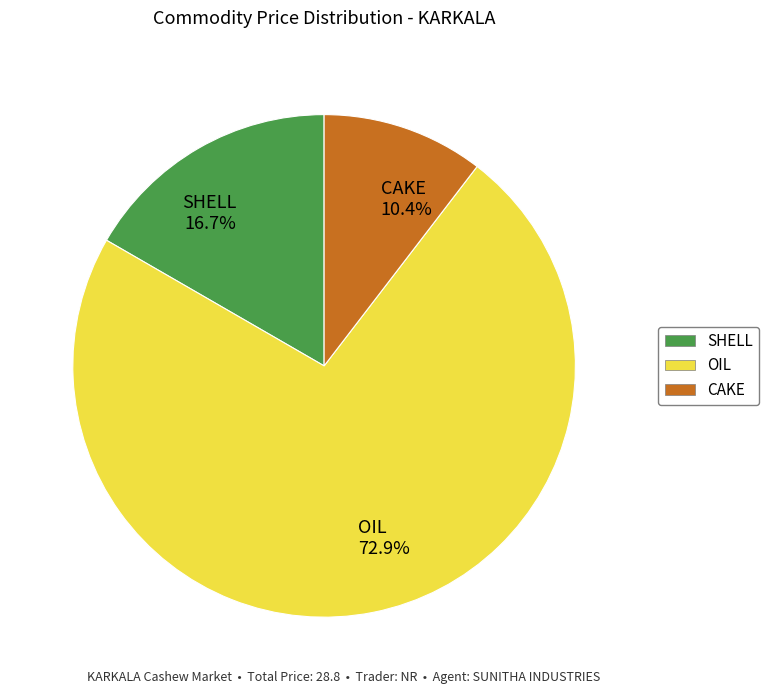

To the nearest percent, what percentage of the pie is OIL?

73%